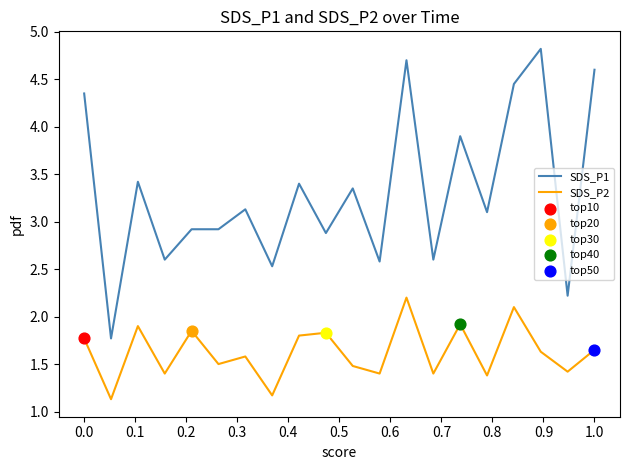

Which series has the largest total across all categories?

SDS_P1